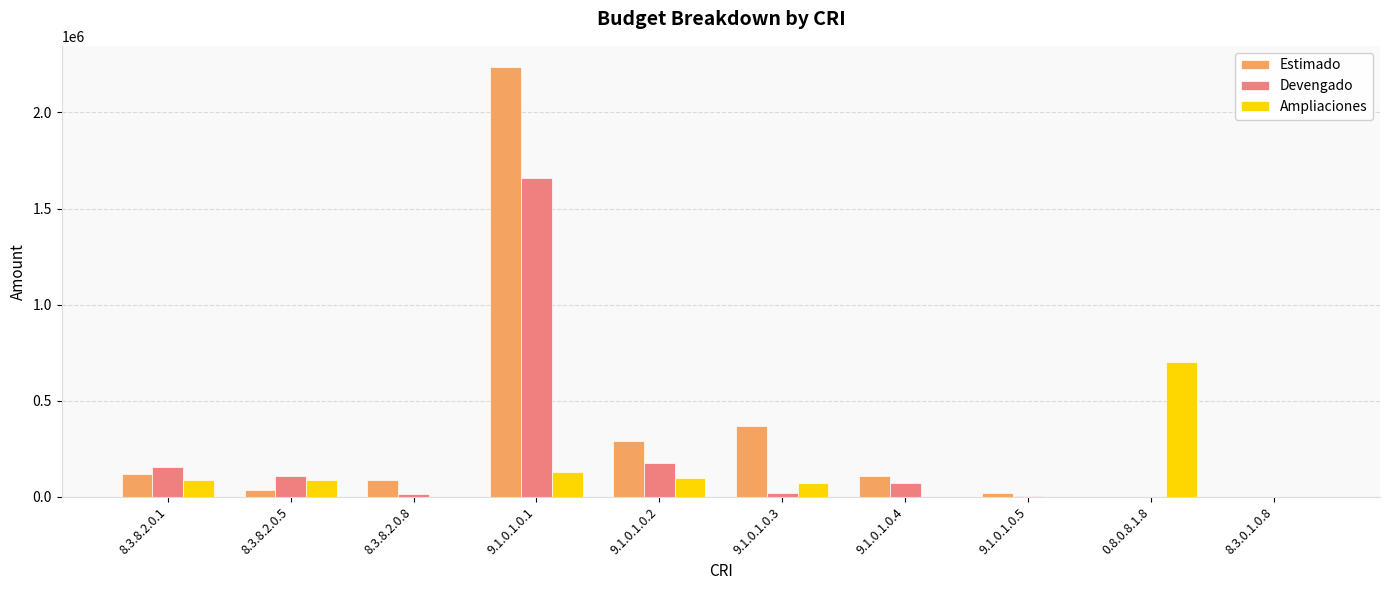

Is it true that Estimado equals 2234390.7 at 9.1.0.1.0.1?

True